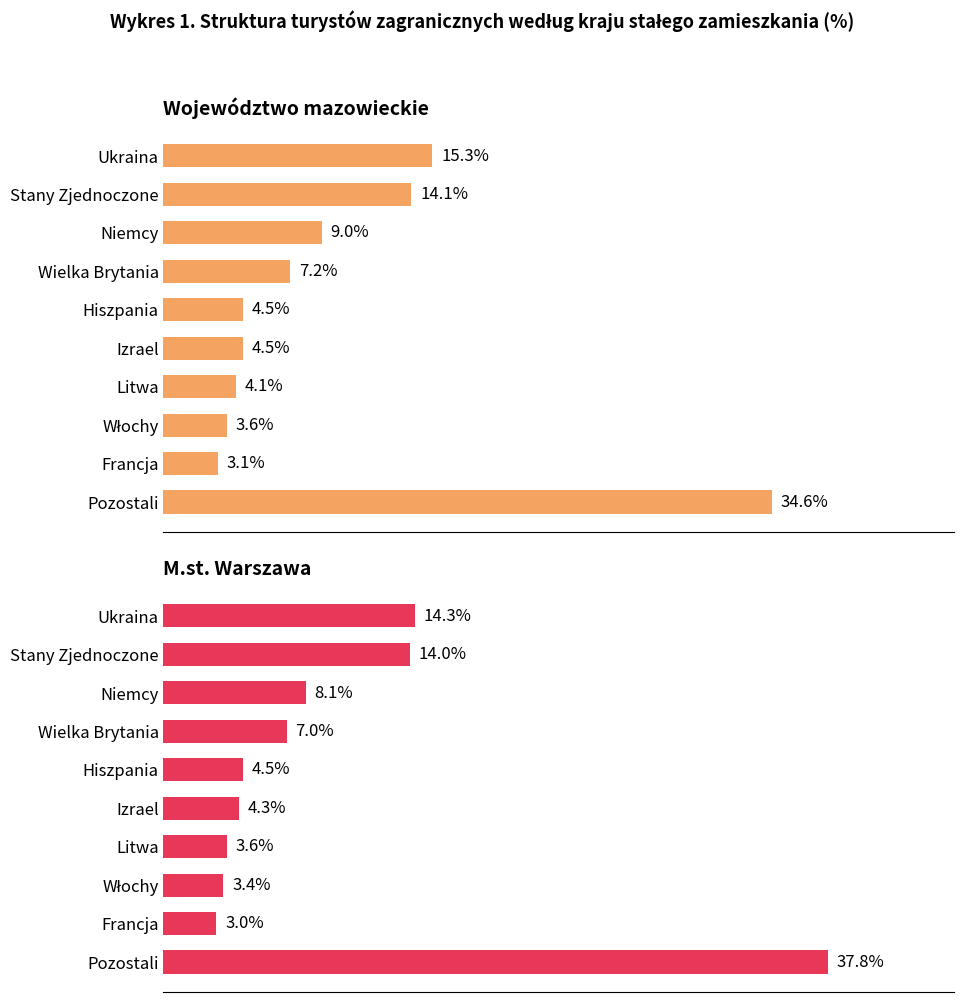

What is the difference between the maximum and minimum values in the M.st. Warszawa series?

34.8